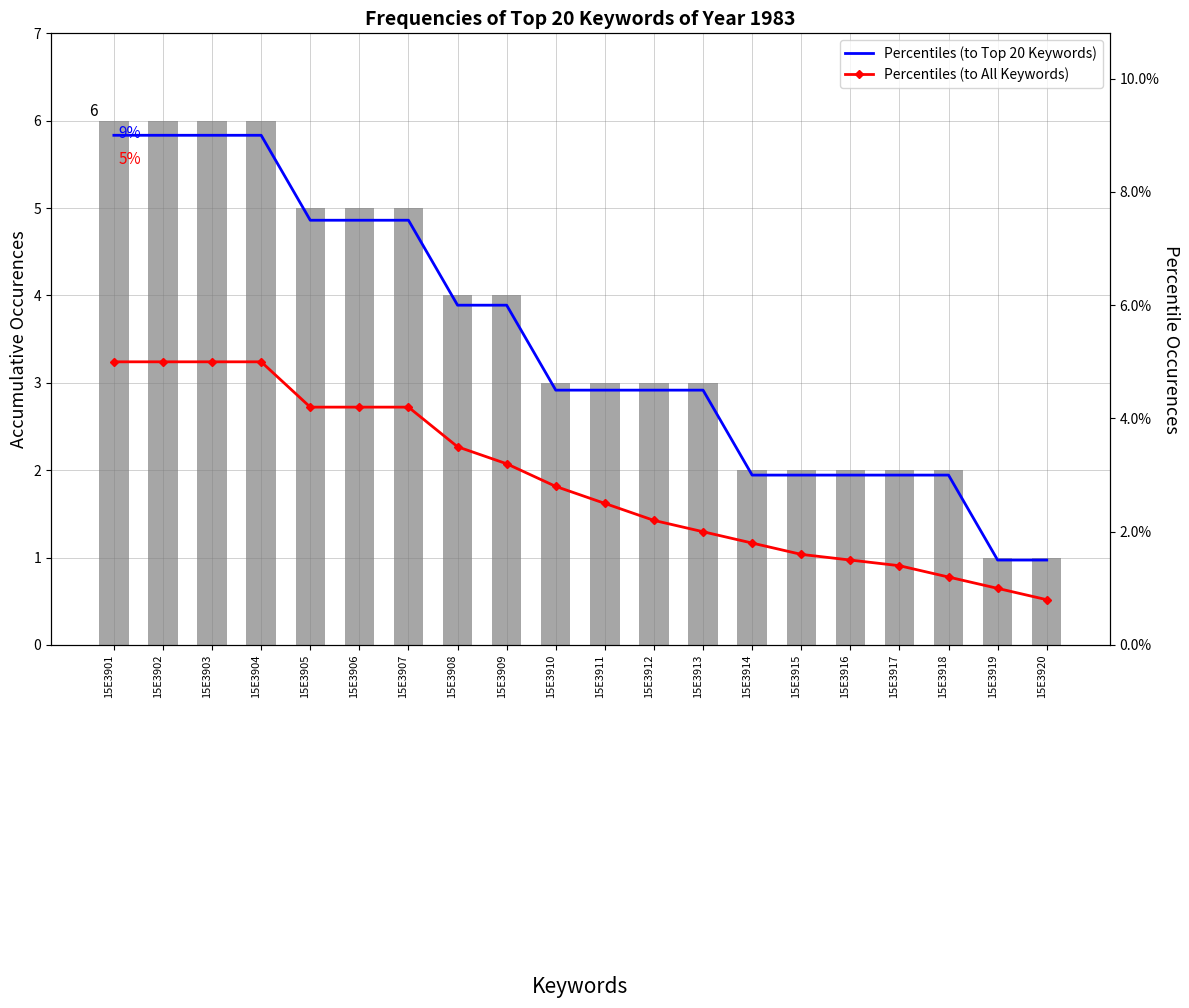

Which series has the widest spread of values?

Percentiles (to Top 20 Keywords)